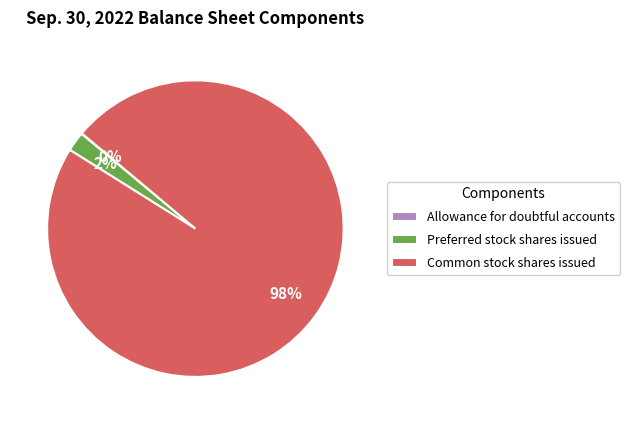

Does Common stock shares issued account for over 50% of the chart?

Yes